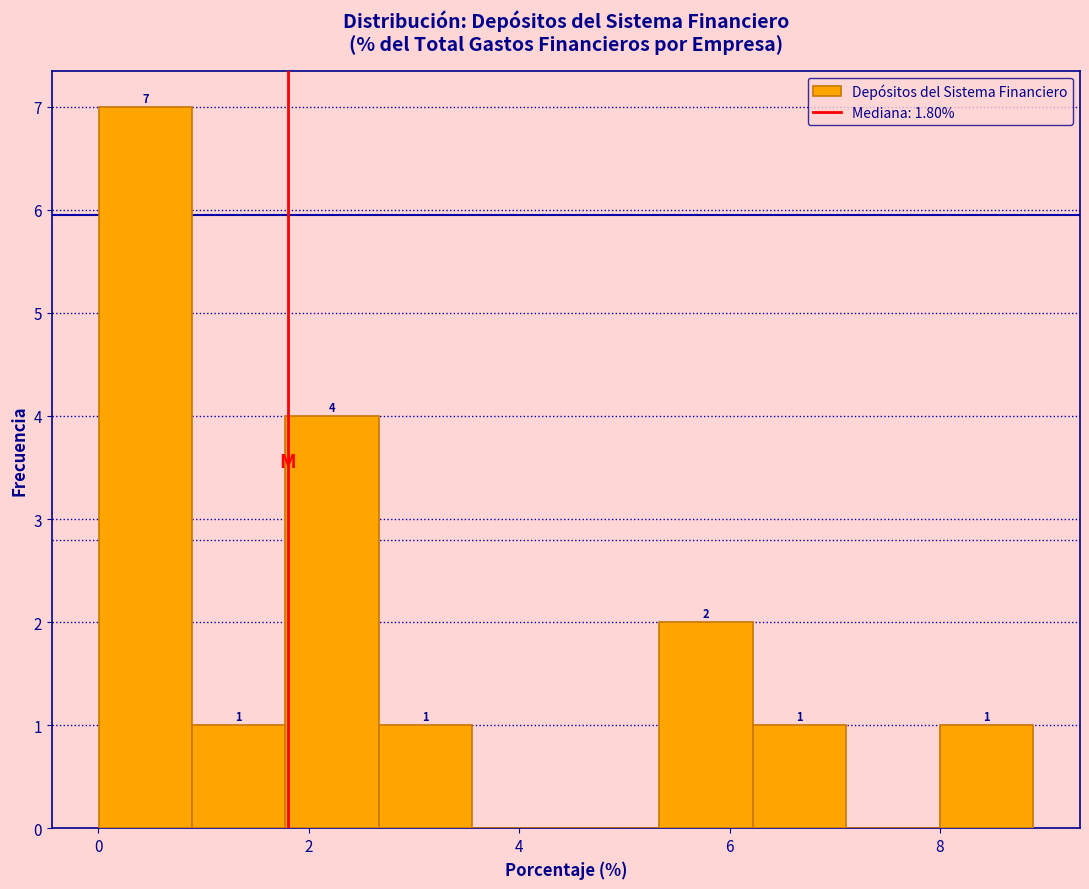

Which range on the x-axis has the tallest bar?

0.0 to 0.8